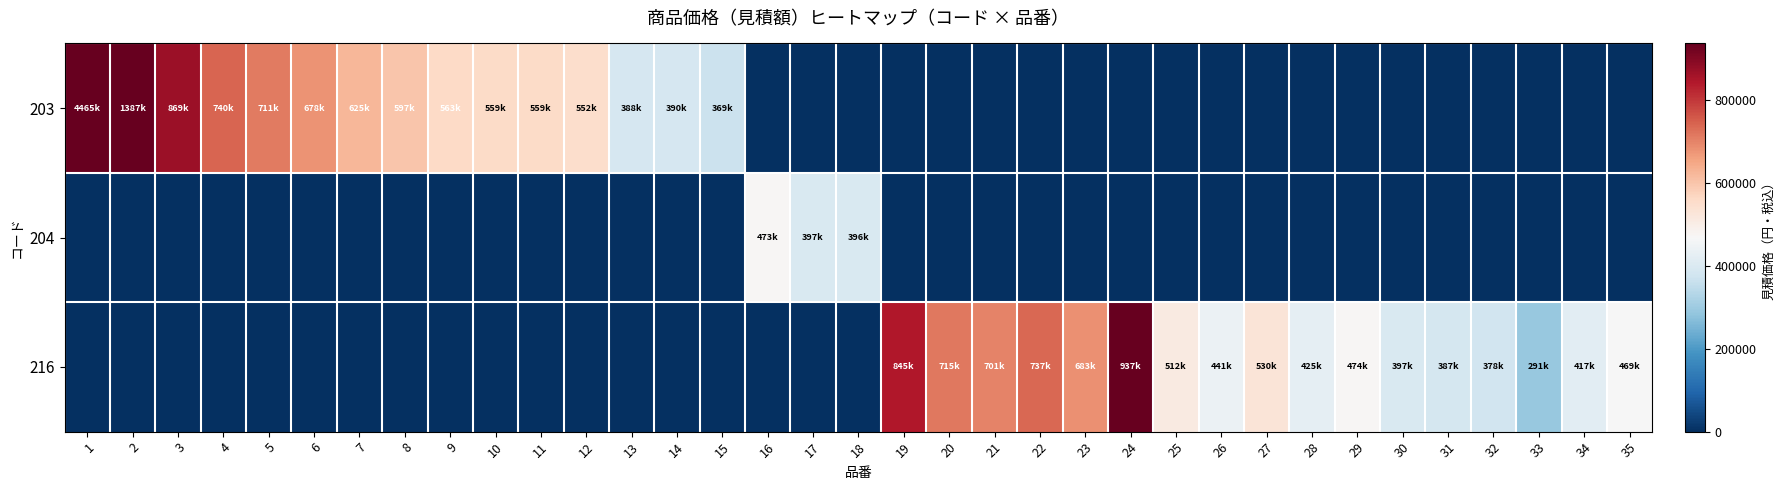

Which series has the largest range (max minus min)?

203